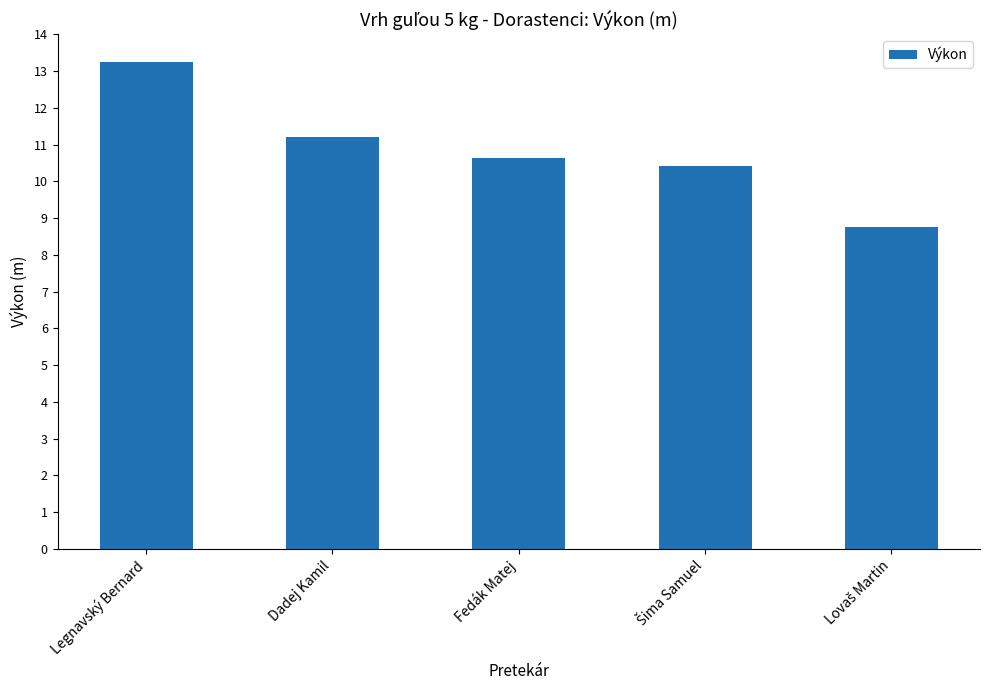

What is the greatest value displayed?

13.2